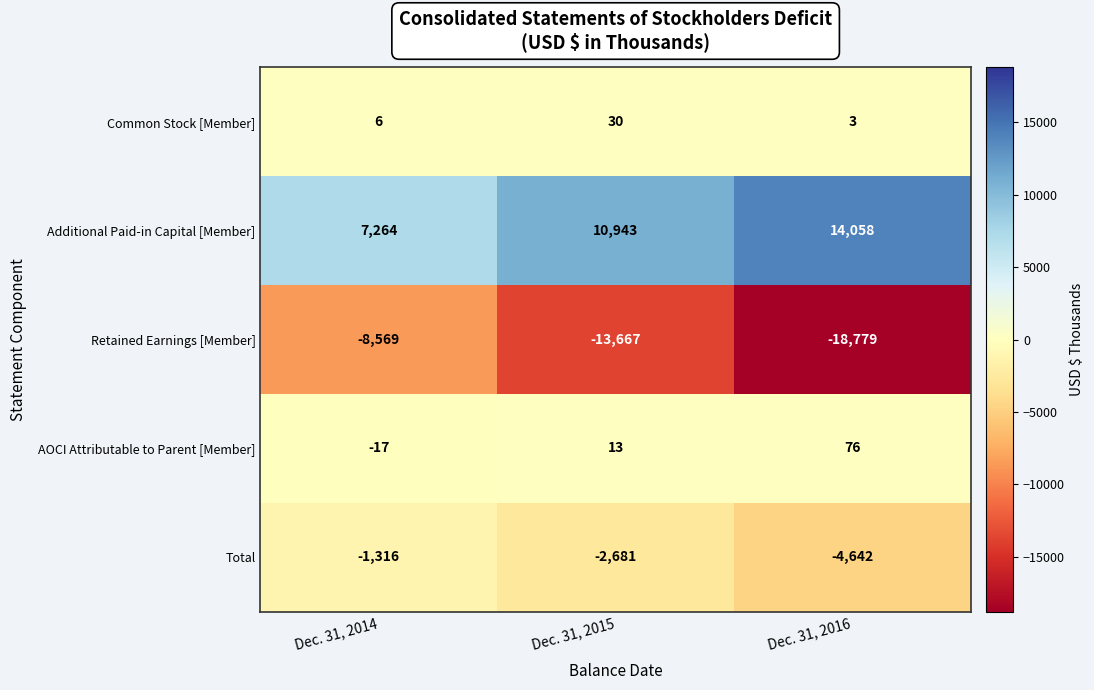

What is the maximum value shown in the chart?

14058